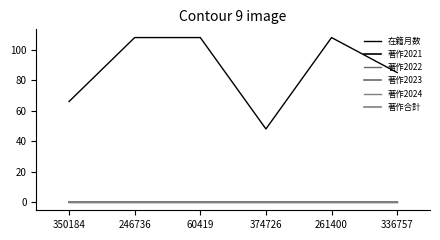

Is this an area chart (filled region under the line)?

No